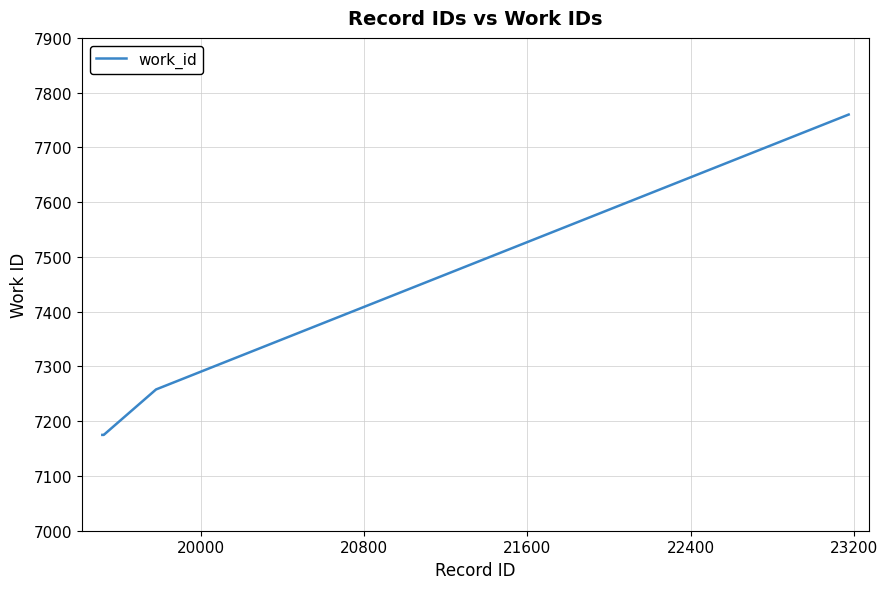

What is the maximum value shown in the chart?

7760